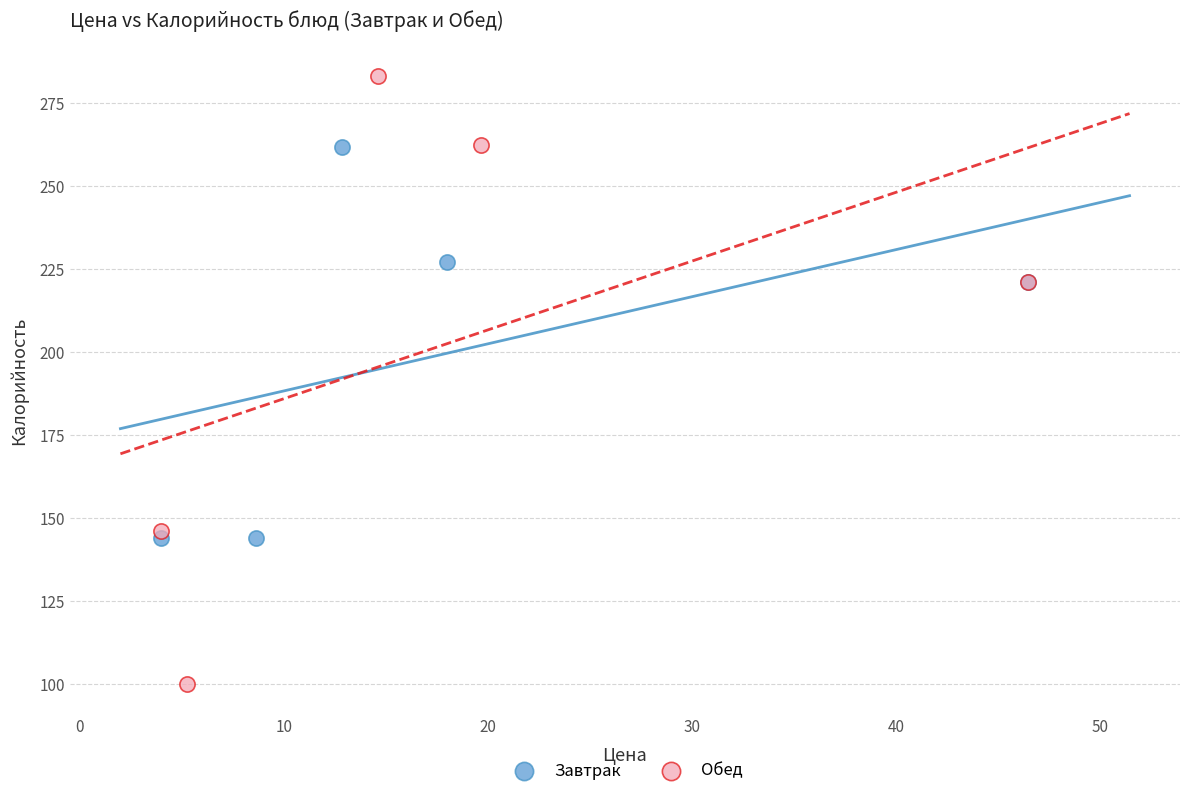

Which series has the widest spread of Y values?

Обед